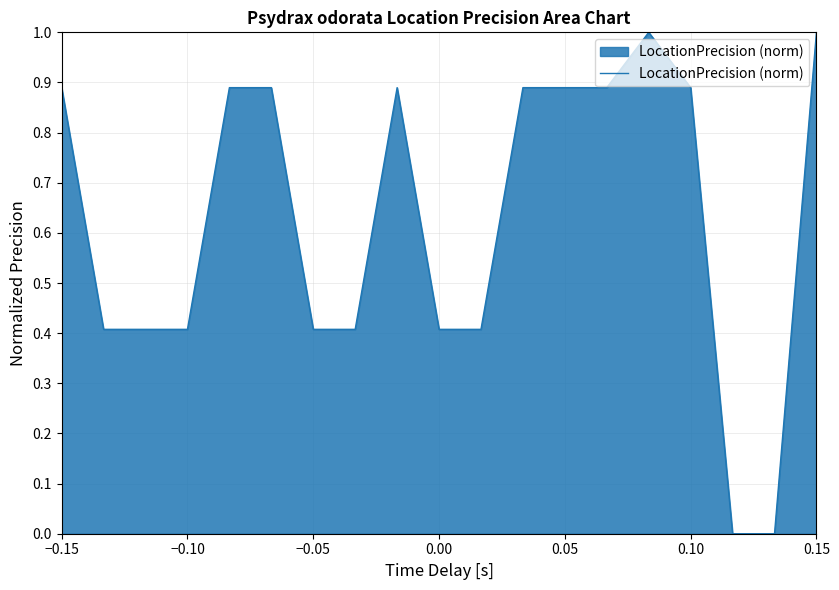

What is the maximum value shown in the chart?

1.0